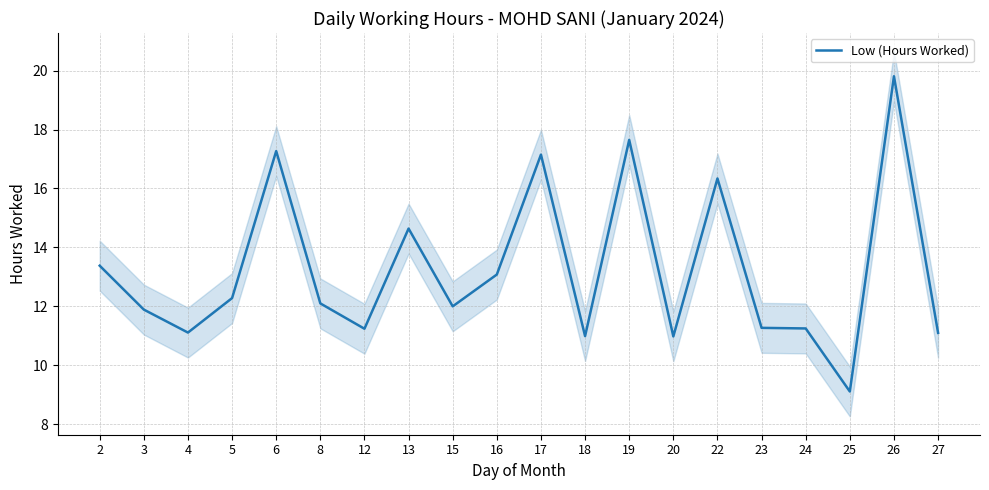

What is the difference between the maximum and minimum values?

10.7